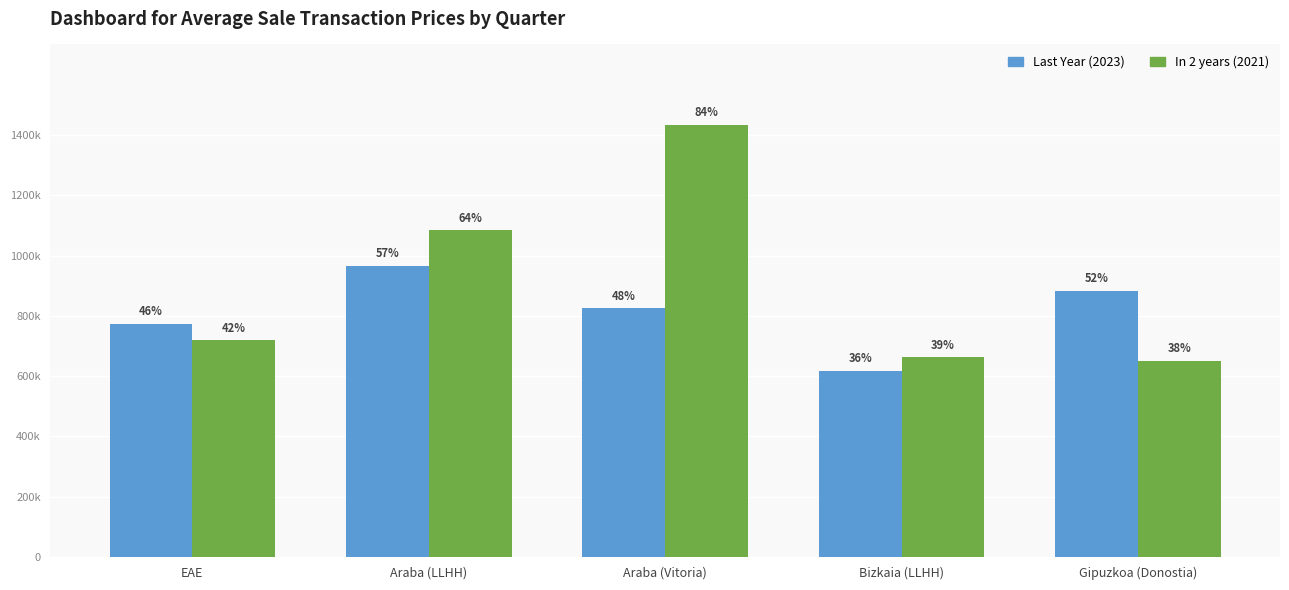

Reading left to right, extract all data points from this chart.

Last Year (2023): 774084	966307	824447	618415	882669
In 2 years (2021): 719177	1084056	1433491	662469	650826